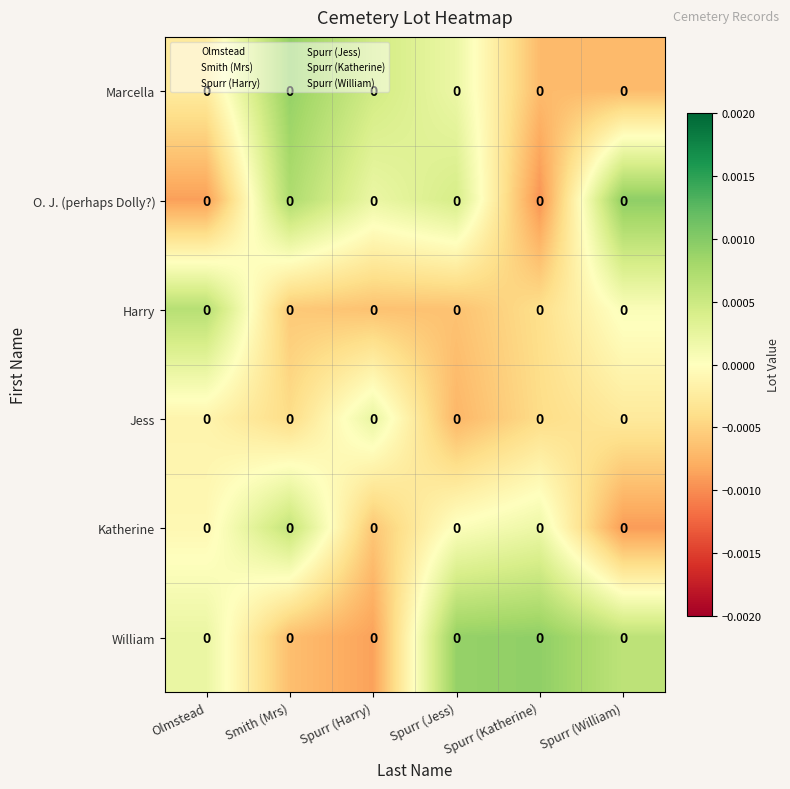

List the series in order of their peak value, lowest first.

Jess, Katherine, Harry, Marcella, William, O. J. (perhaps Dolly?)